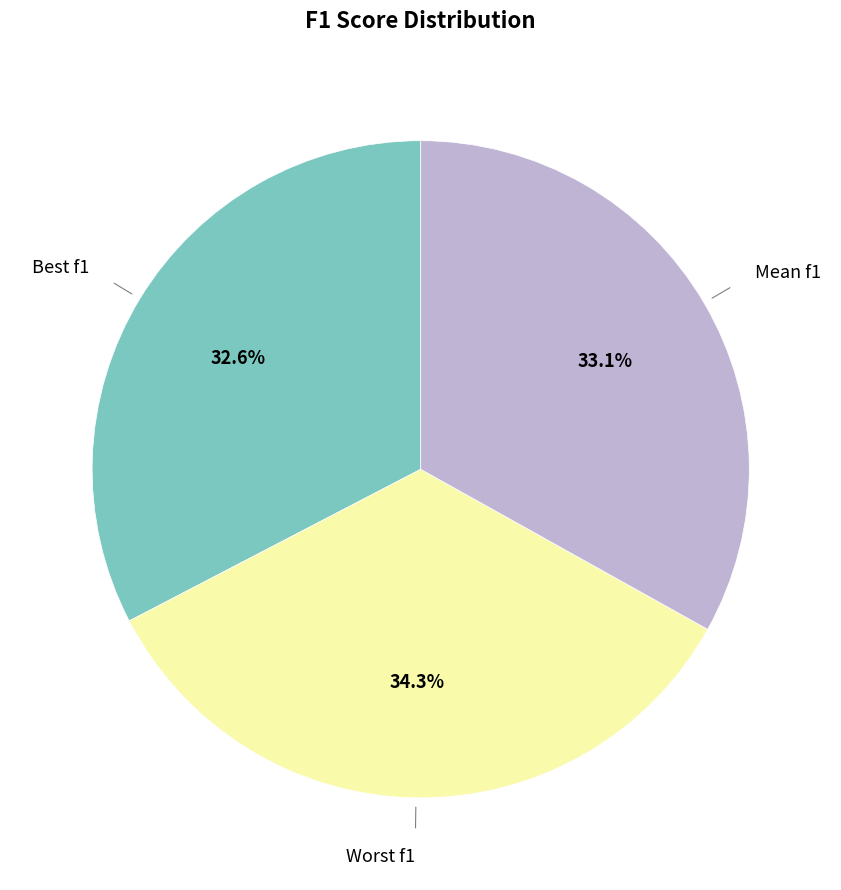

To the nearest percent, what is the difference between the largest and smallest slice percentages?

2%